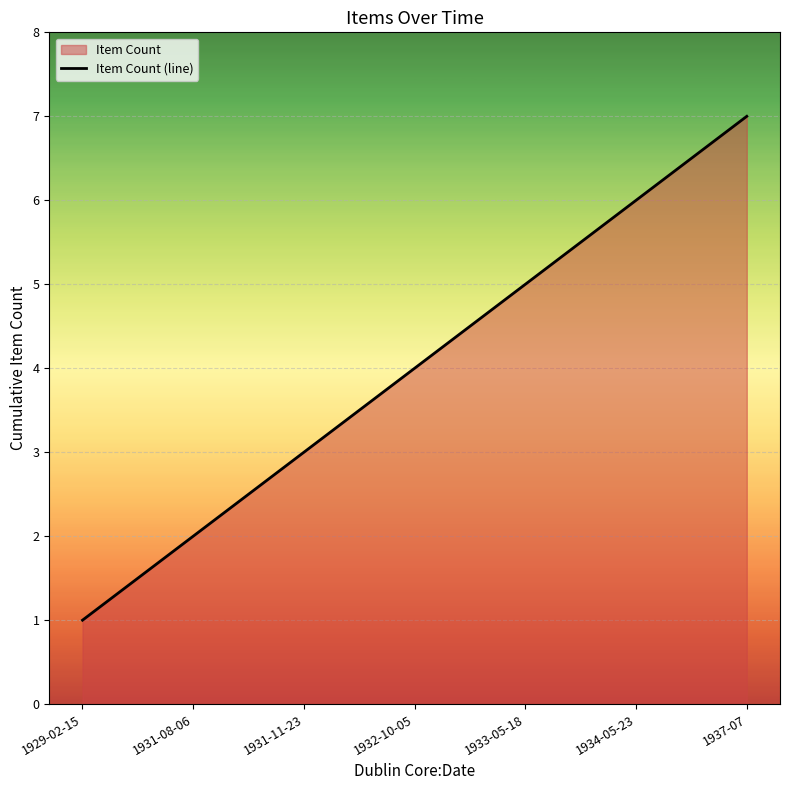

Reading left to right, extract all data points from this chart.

1	2	3	4	5	6	7